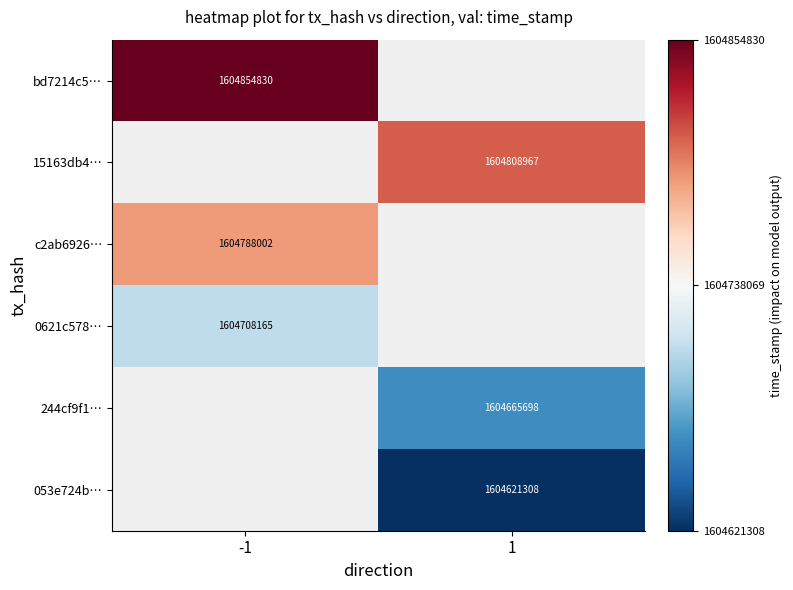

Is it true that 053e724b… equals 1604621308 at 1?

True